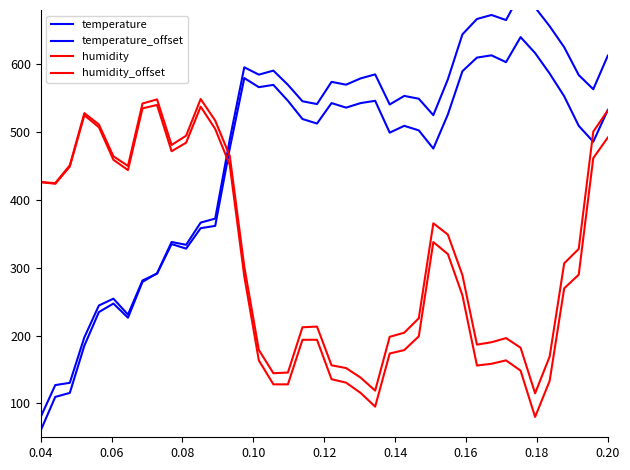

At how many categories does at least one series exceed 442?

38